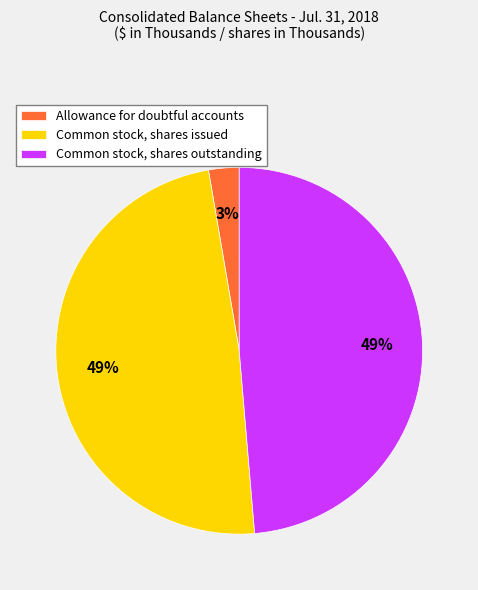

Which category has the smallest portion of the pie?

Allowance for doubtful accounts